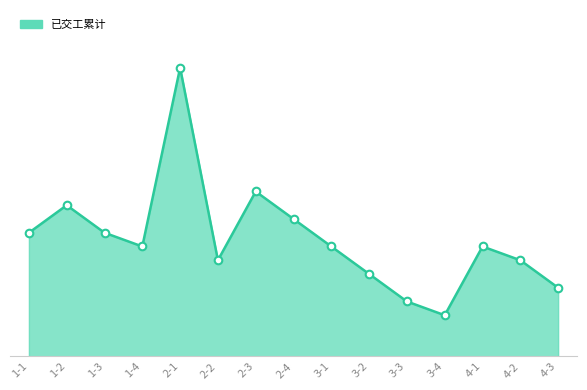

Approximately how many times larger is the value at 3-2 compared to 1-1?

0.7